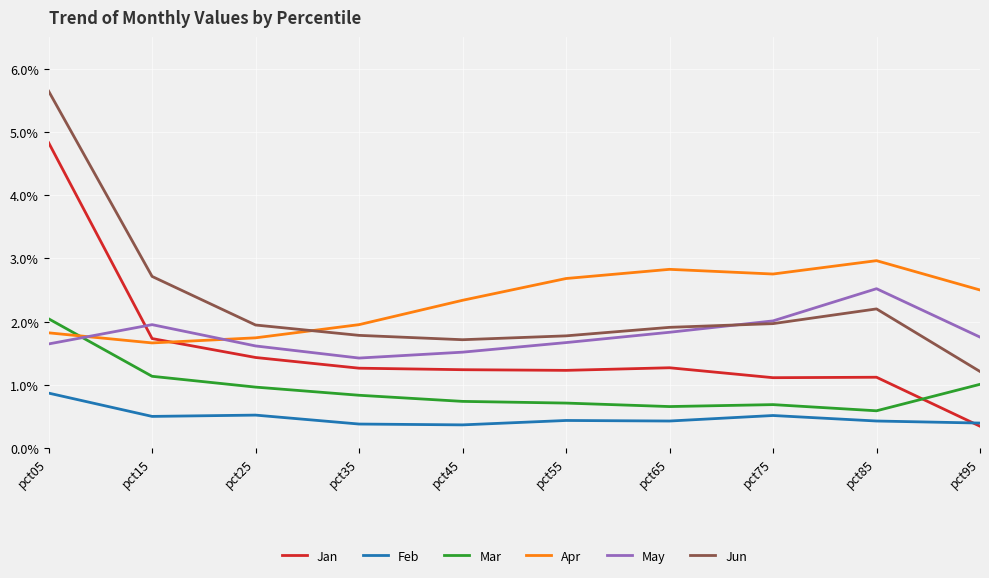

True or false: Apr has a value of 3.0 at pct85.

True